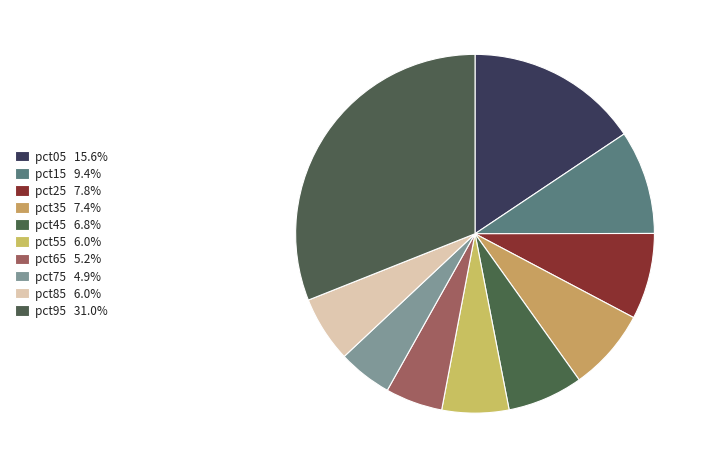

How many slices are in this pie chart?

10